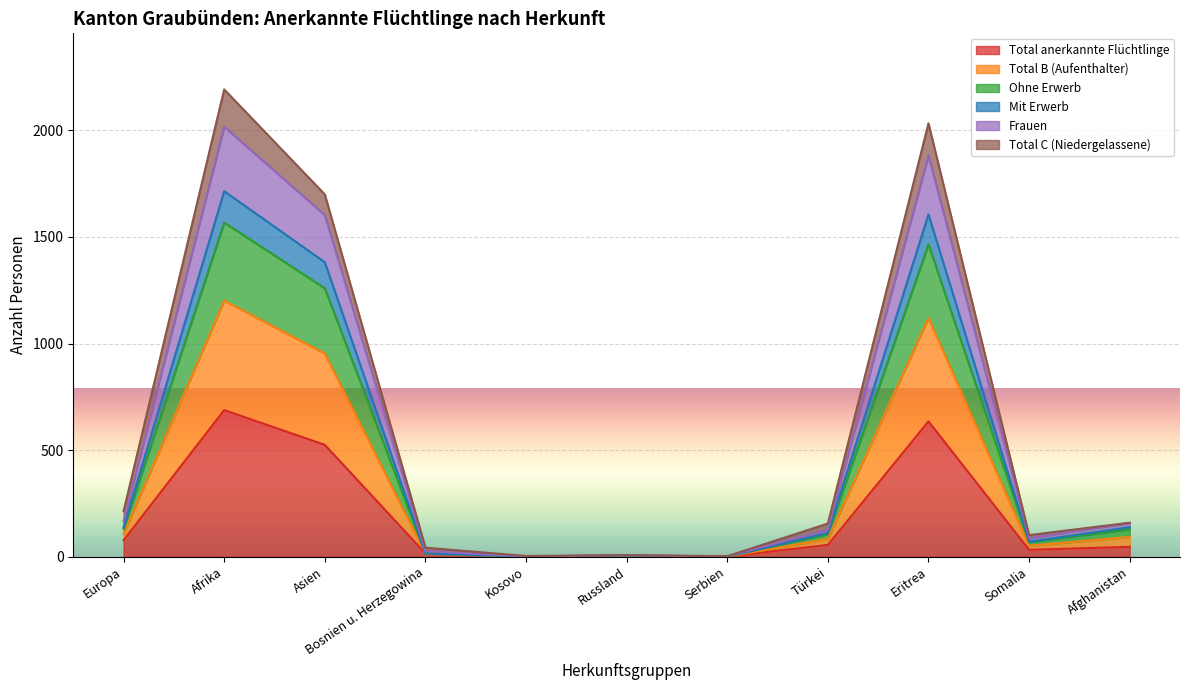

What is the maximum value for Total anerkannte Flüchtlinge?

688